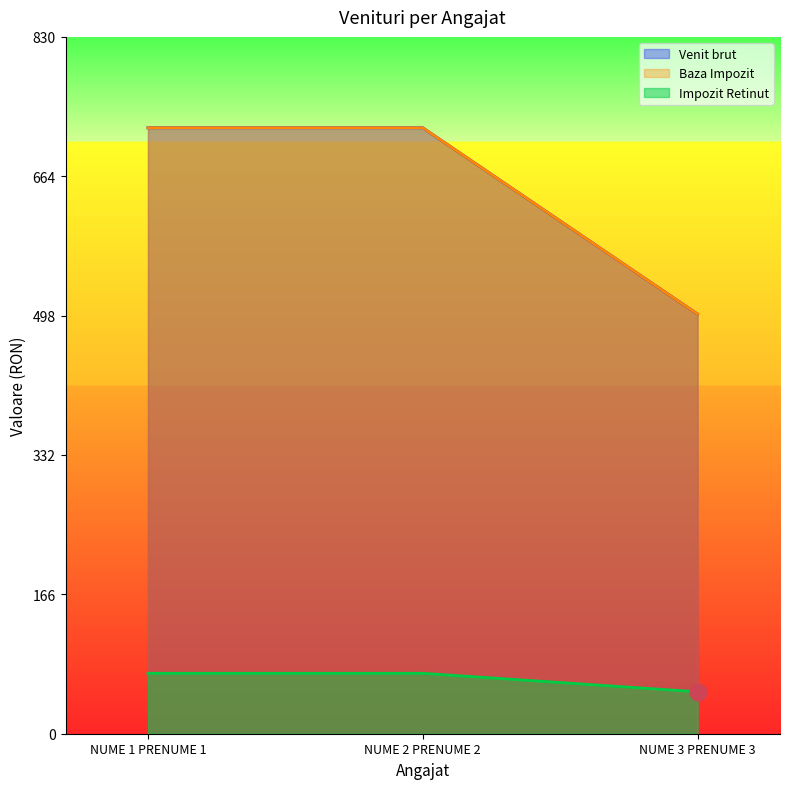

Which series has the largest range (max minus min)?

Venit brut